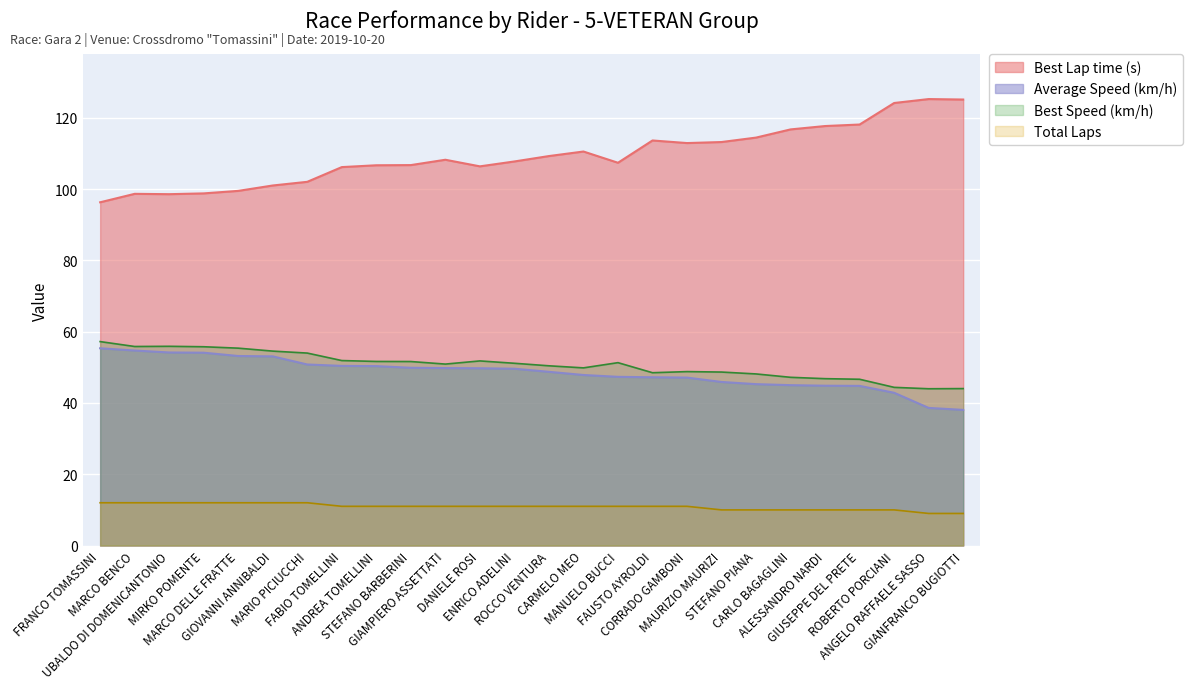

What is the difference between the Average Speed values at GIUSEPPE DEL PRETE and GIOVANNI ANNIBALDI?

8.3